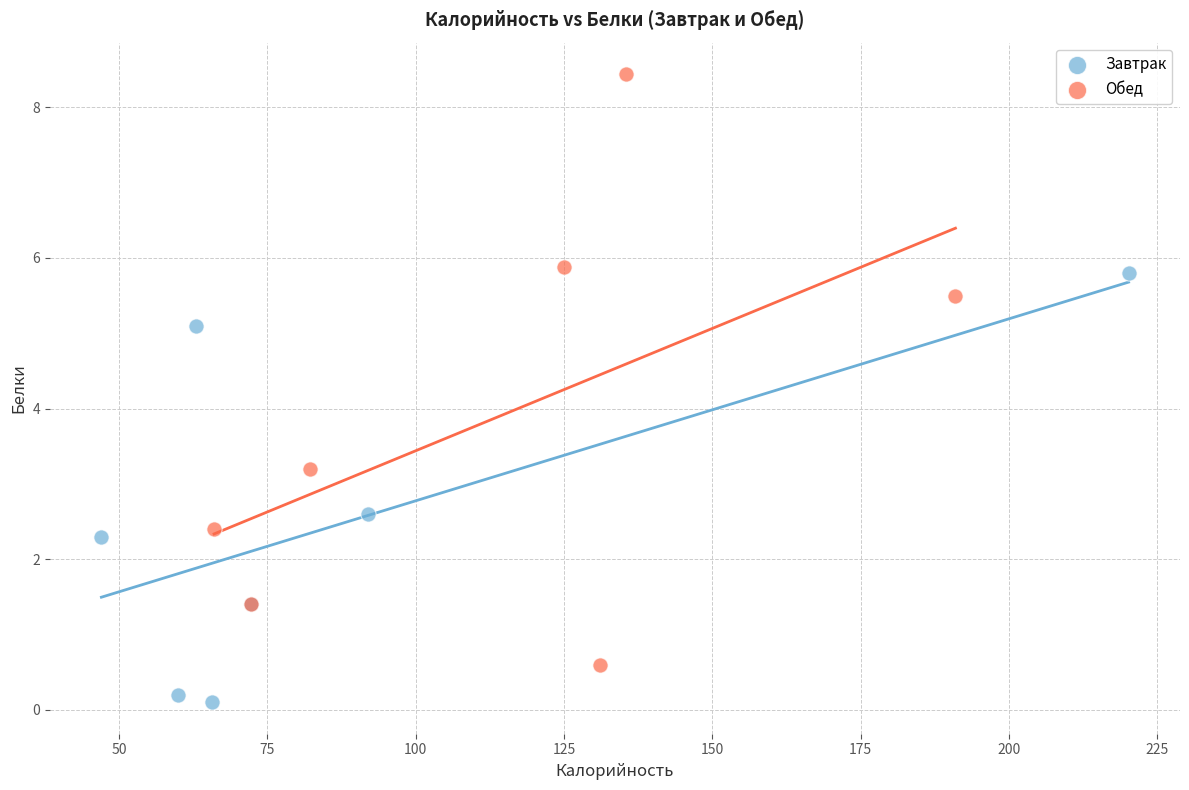

Which series contains the highest Y value?

Обед